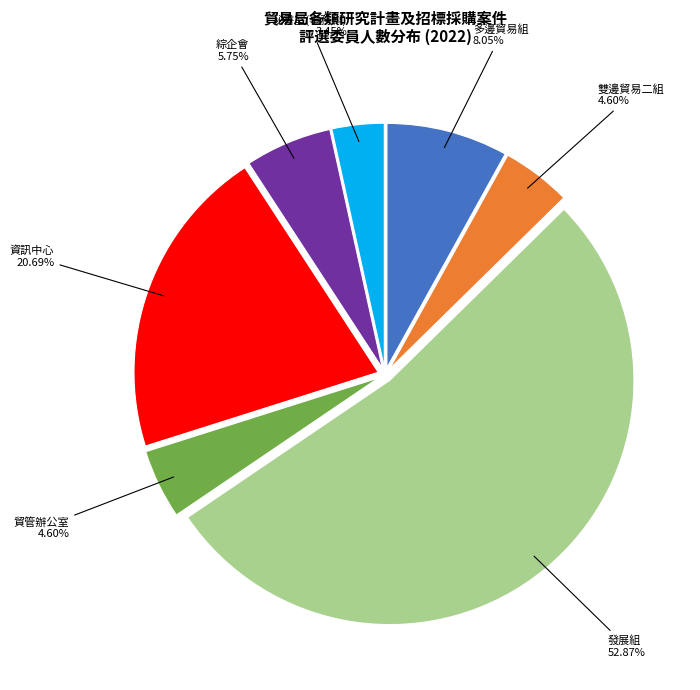

What is the smallest slice in the pie chart?

秘書室(事務科)